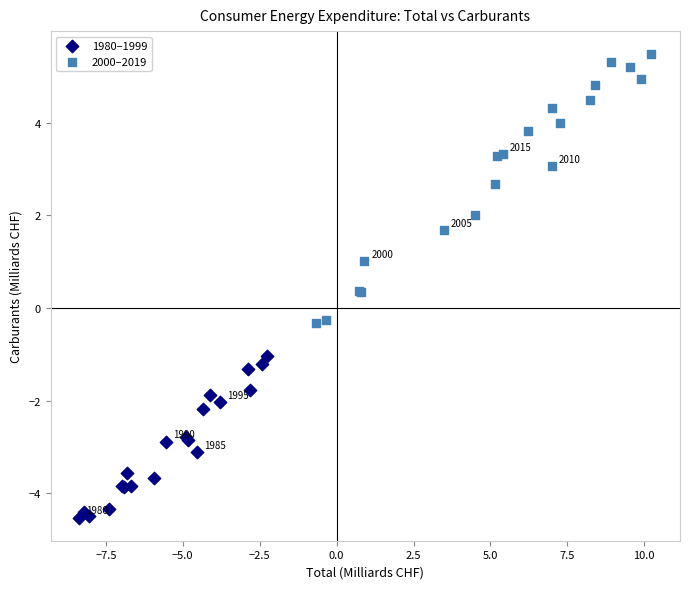

Which series has the largest Y range (max minus min)?

2000–2019